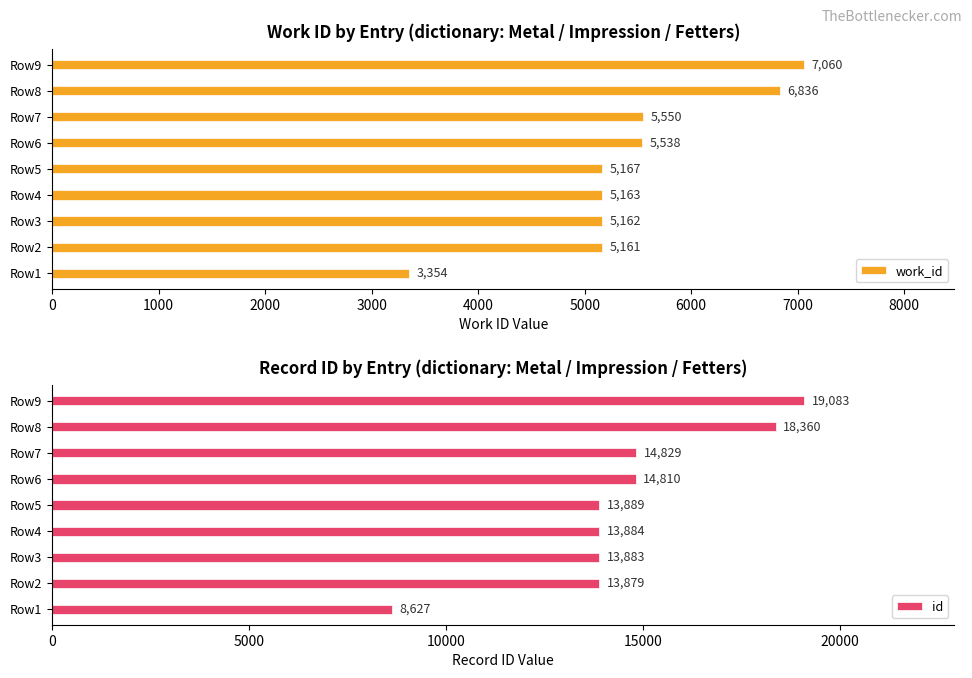

List the series in order of their peak value, lowest first.

work_id, id